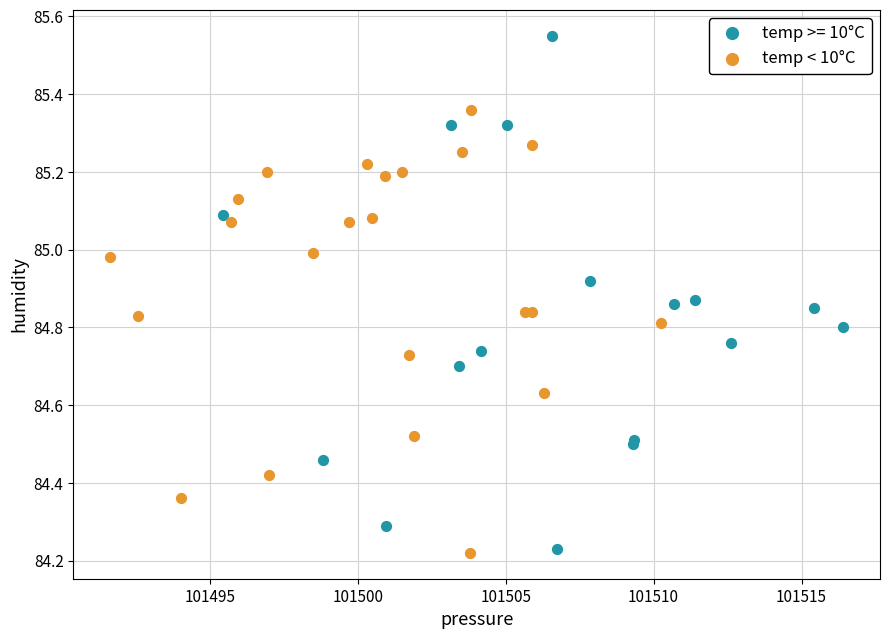

Which series has the widest spread of Y values?

temp >= 10°C